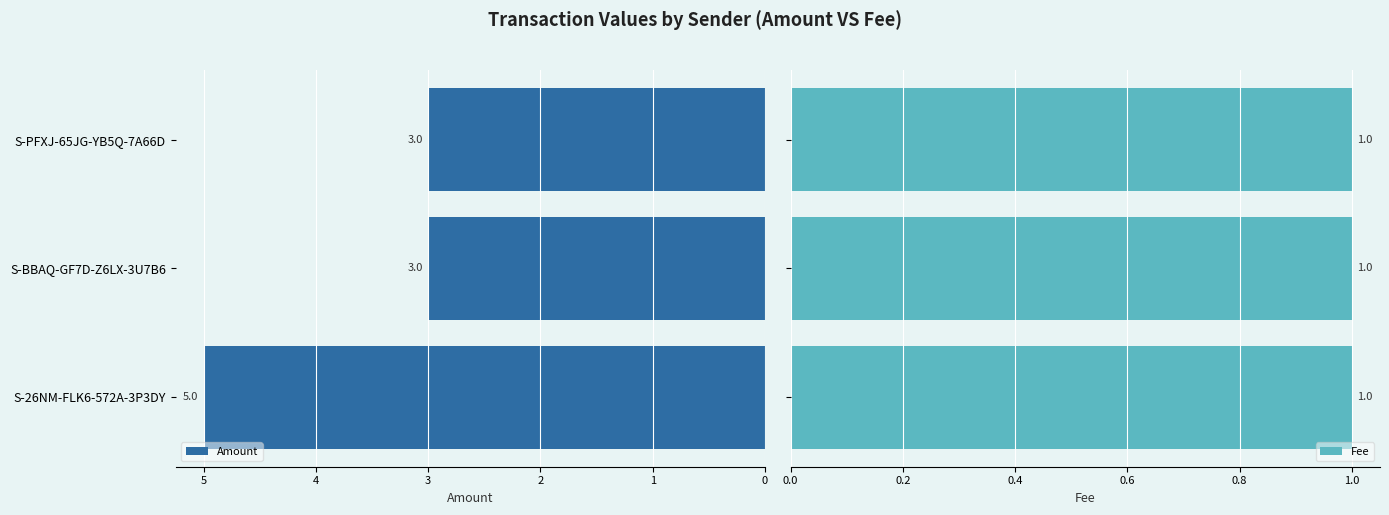

True or false: Amount has a value of 6.9 at S-26NM-FLK6-572A-3P3DY.

False